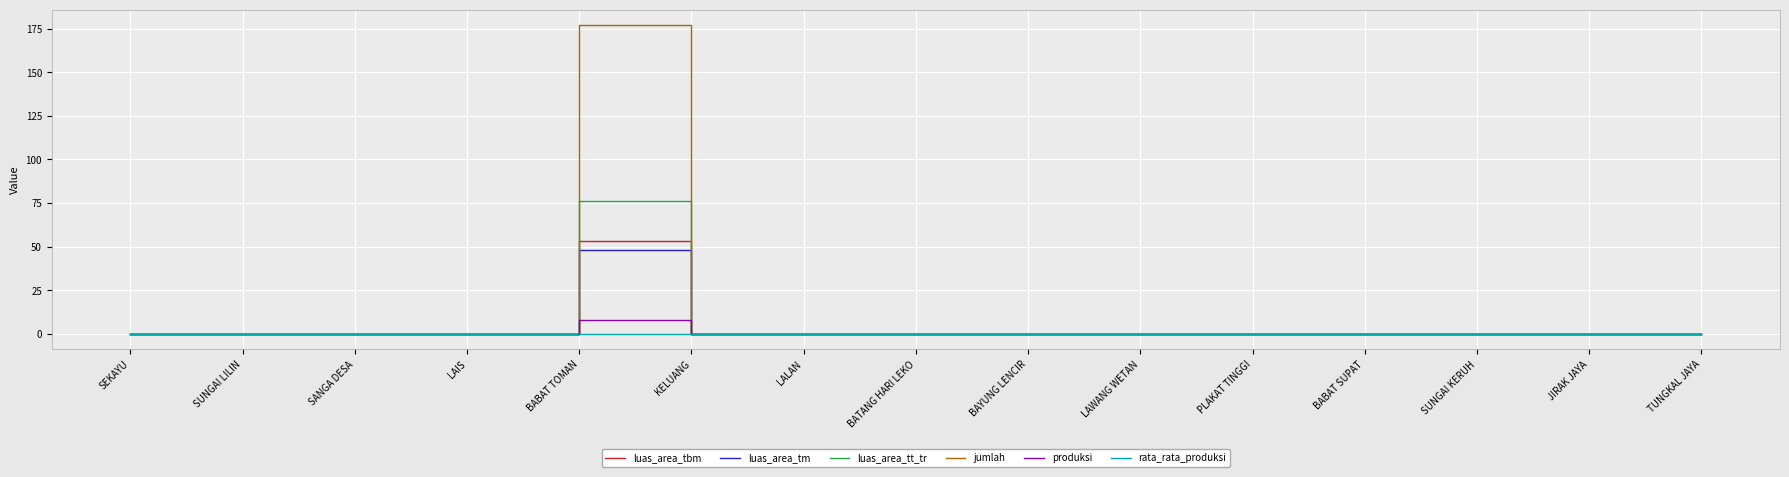

Is it true that produksi equals 0.0 at SUNGAI LILIN?

True